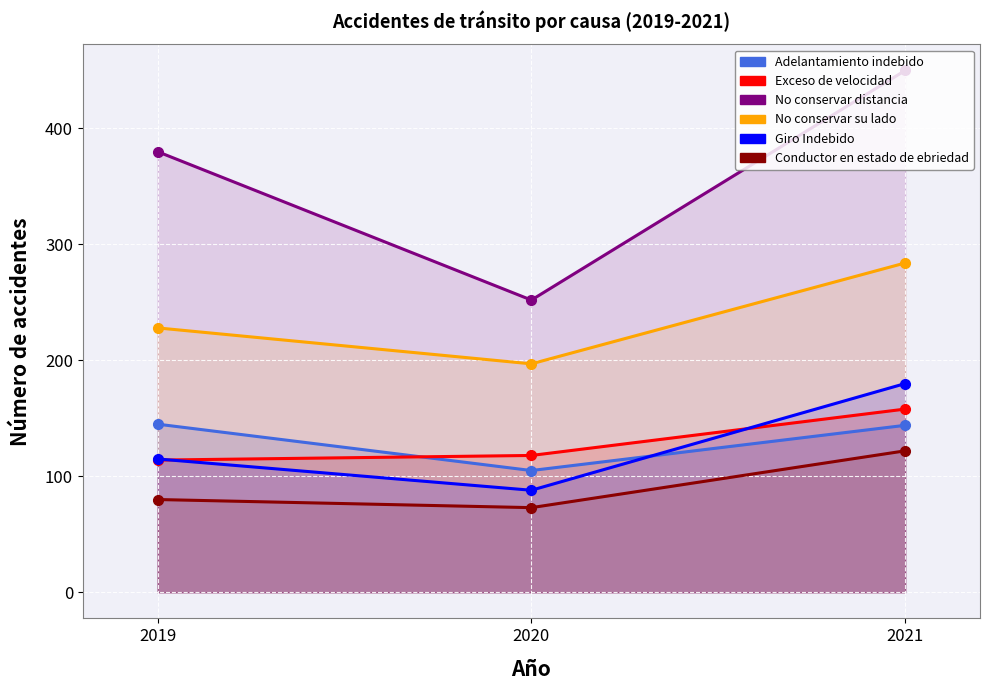

At 2019, list the series in order from largest to smallest.

No conservar distancia, No conservar su lado, Adelantamiento indebido, Giro Indebido, Exceso de velocidad, Conductor en estado de ebriedad